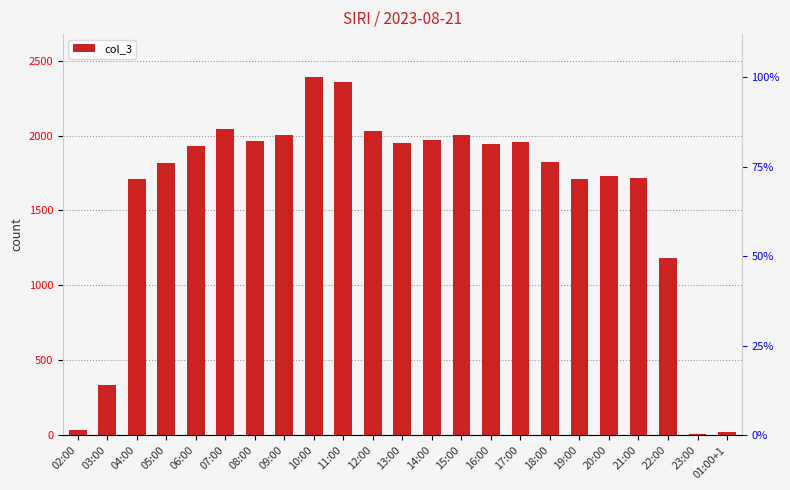

Read the value at 11:00.

2357